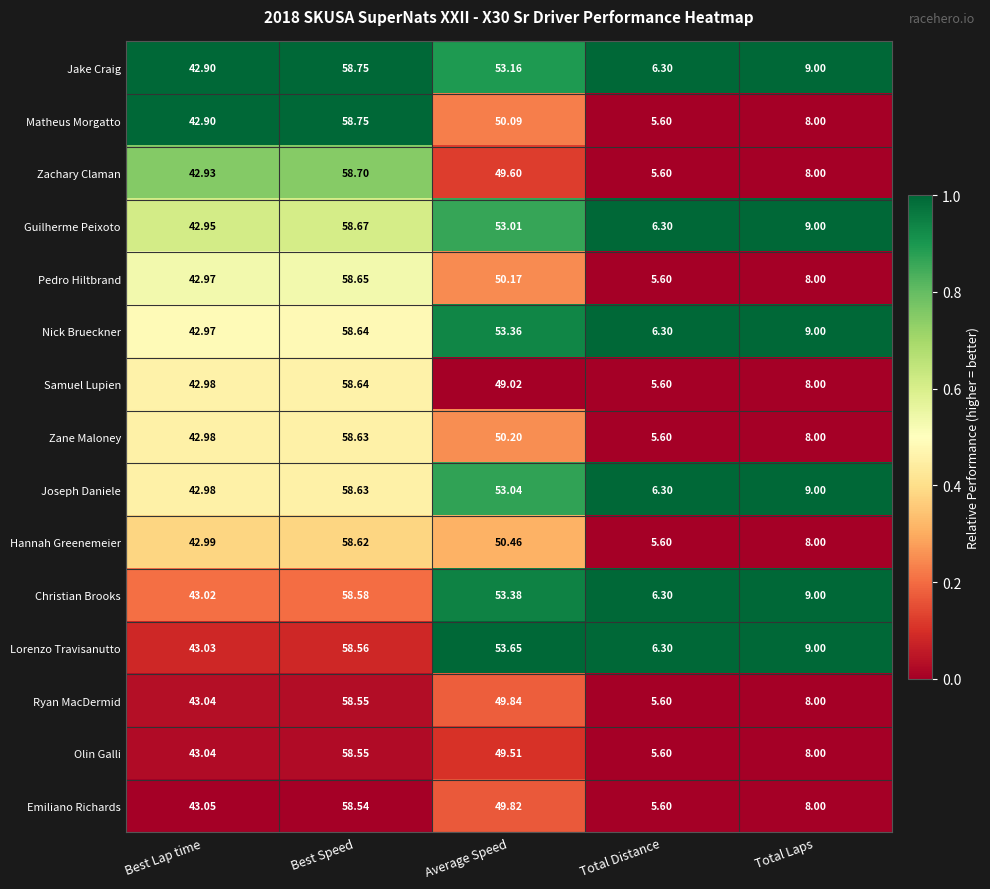

Which series has the largest total across all categories?

Lorenzo Travisanutto